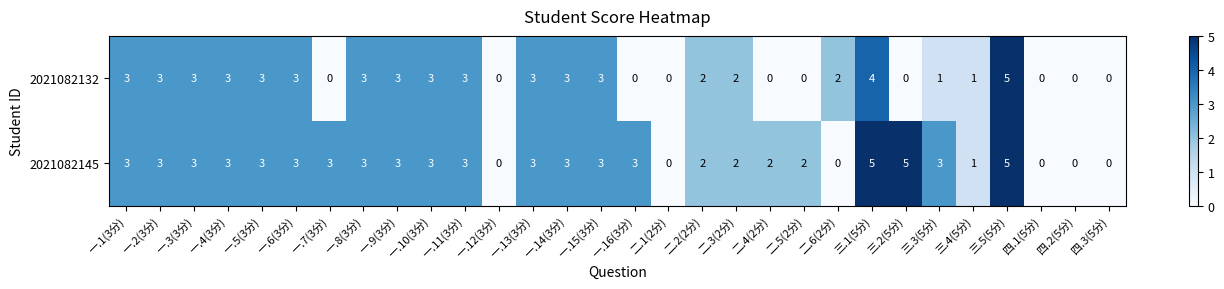

How many 2021082132 values are between 0 and 3?

28